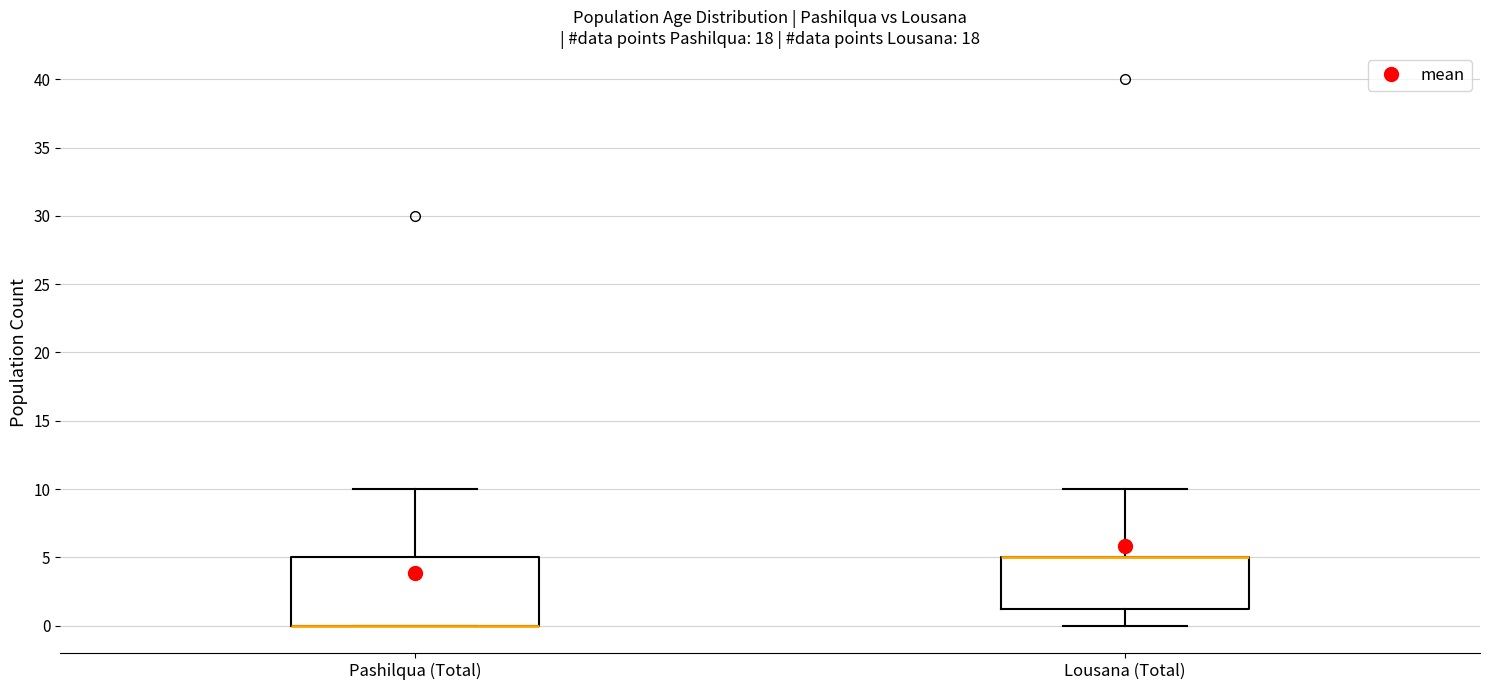

Which box is the tallest, from its lower edge to its upper edge?

Pashilqua (Total)